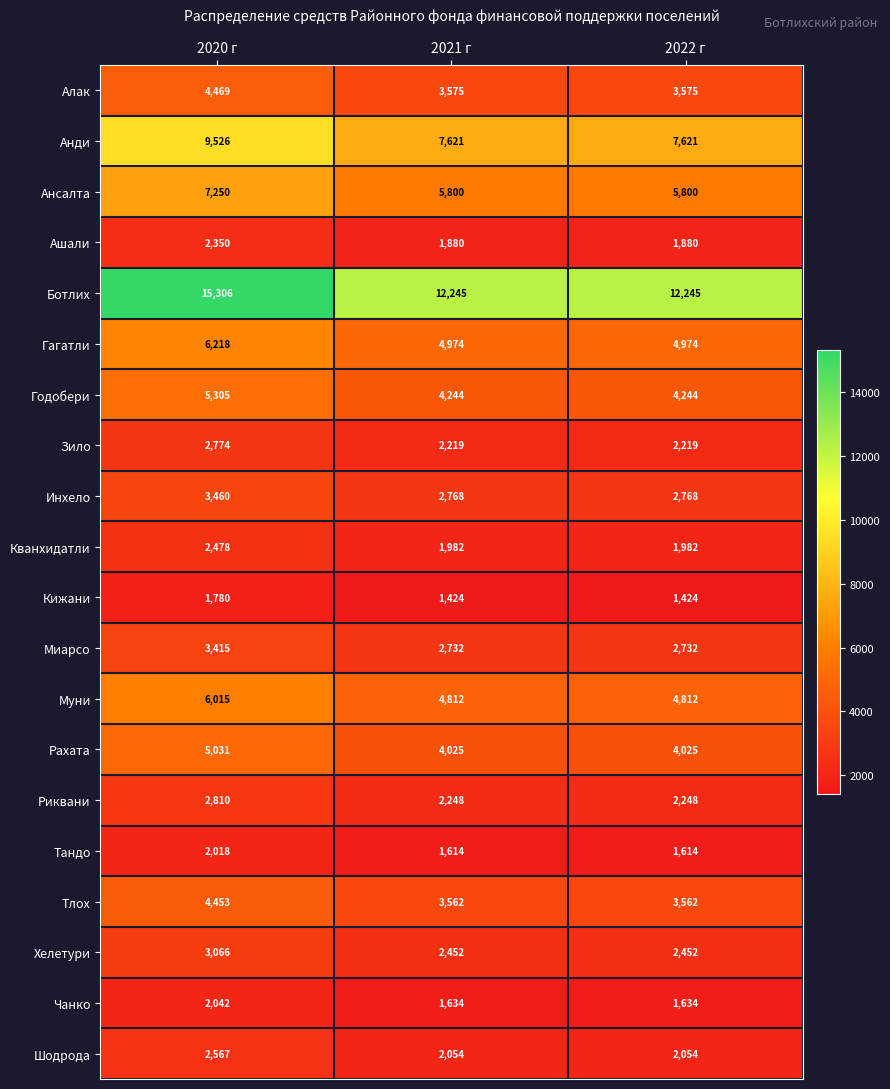

Is it true that Чанко equals 2042 at 2020 г?

True